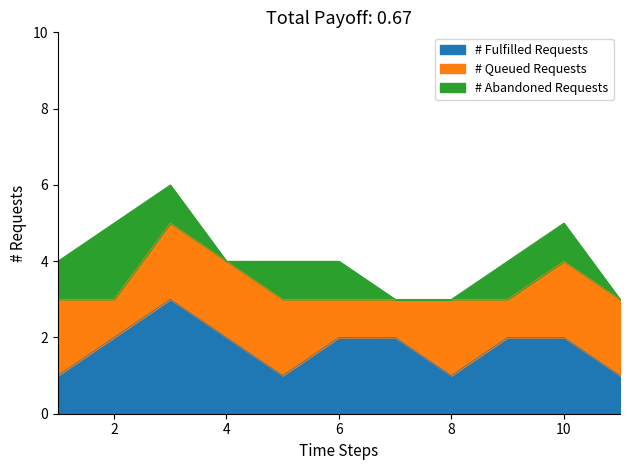

What is the value of the # Fulfilled Requests point at the 2nd from the left?

2